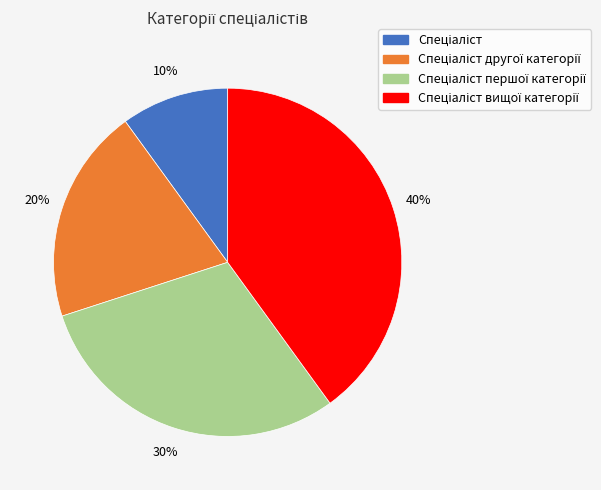

To the nearest percent, what is the average slice percentage?

25%